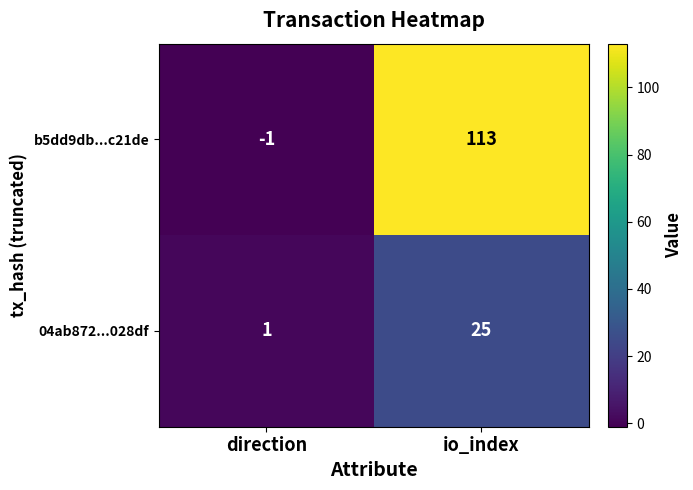

Which category has the highest value in the 04ab872...028df series?

io_index